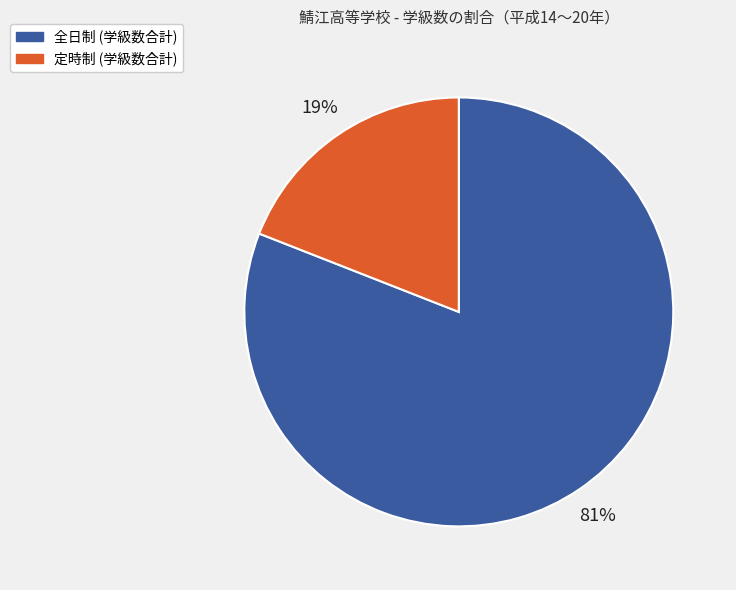

The 全日制 (学級数合計) slice represents 81% of the pie. True or false?

True